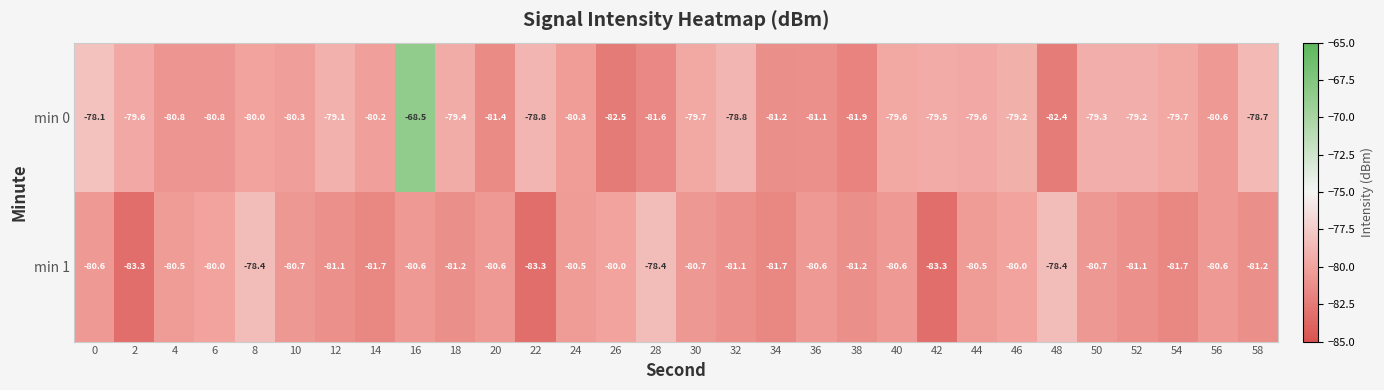

Is it true that min 0 equals -45.2 at 30?

False